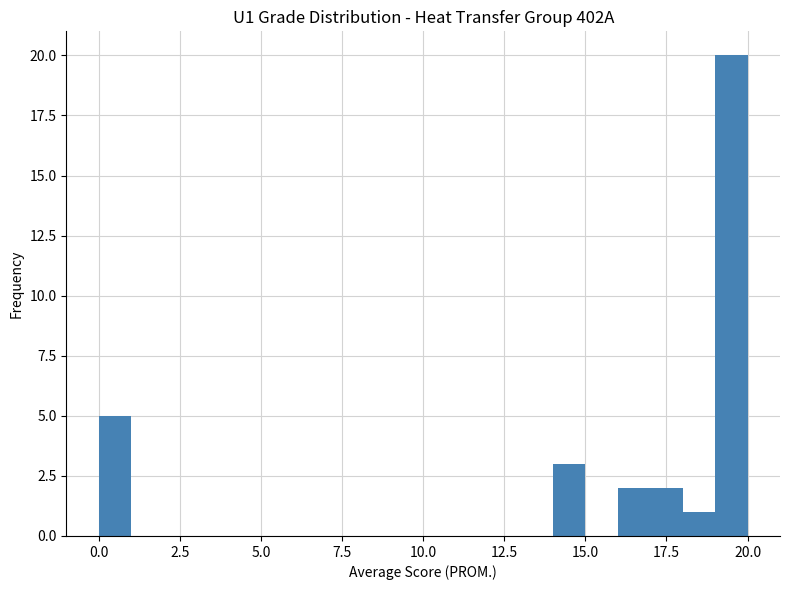

Around what value on the x-axis is the tallest bar? Give the approximate position of its centre, as read against the axis.

19.5